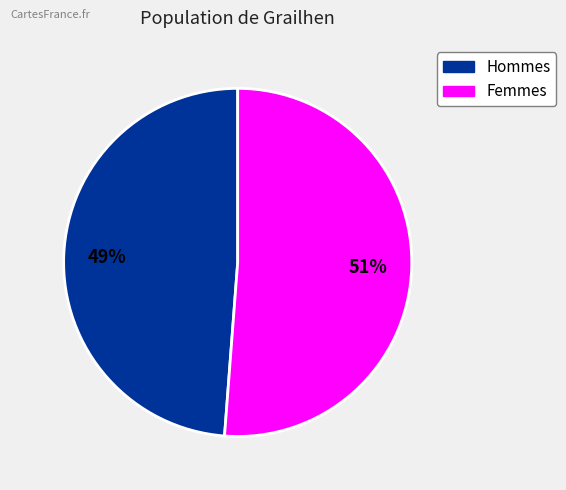

To the nearest percent, what is the average slice percentage?

50%